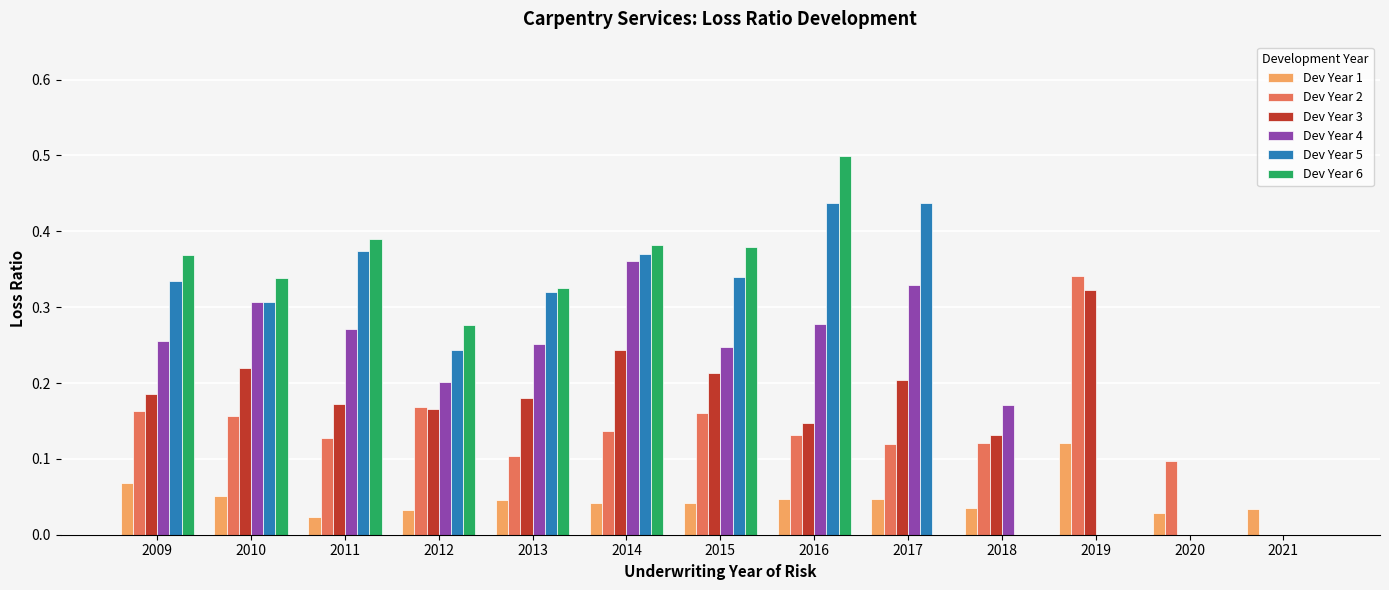

Is the value of Dev Year 5 at 2015 greater than the value of Dev Year 4 at 2015?

Yes